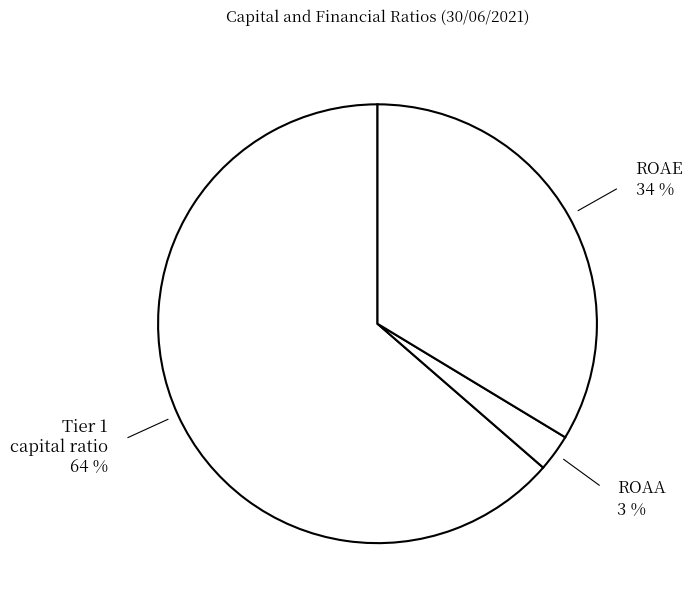

How many segments does this pie chart have?

3